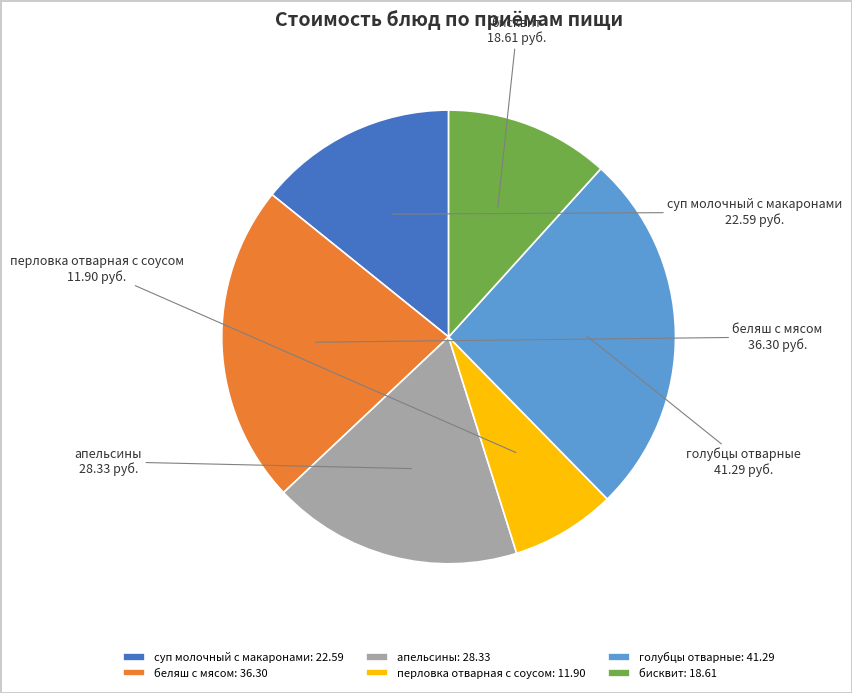

Rank the categories by value from lowest to highest.

перловка отварная с соусом, бисквит, суп молочный с макаронами, апельсины, беляш с мясом, голубцы отварные